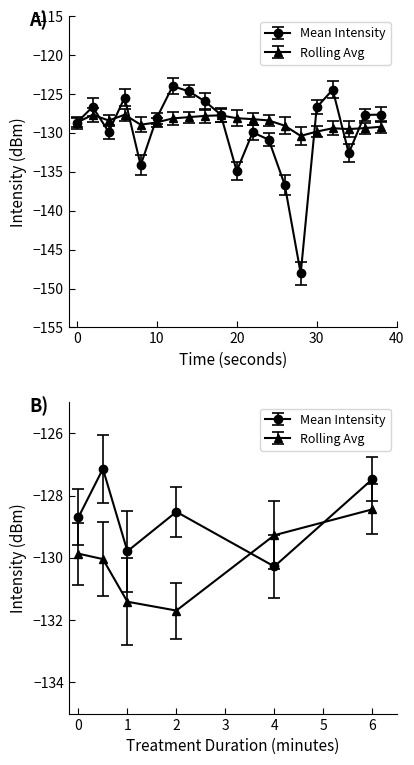

Where is Mean Intensity (dBm) nearest to the value -136?

26